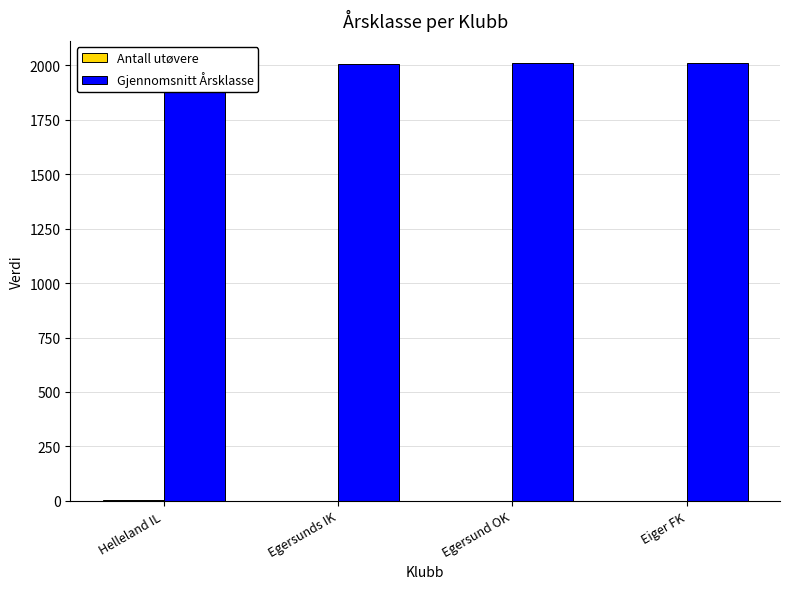

True or false: Gjennomsnitt Årsklasse has a value of 1279.1 at Eiger FK.

False